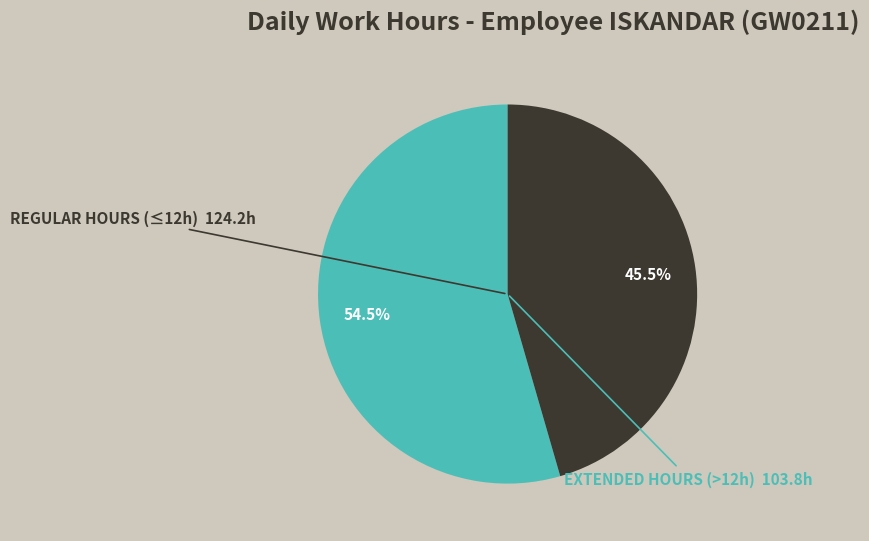

Count the number of slices in the pie.

2